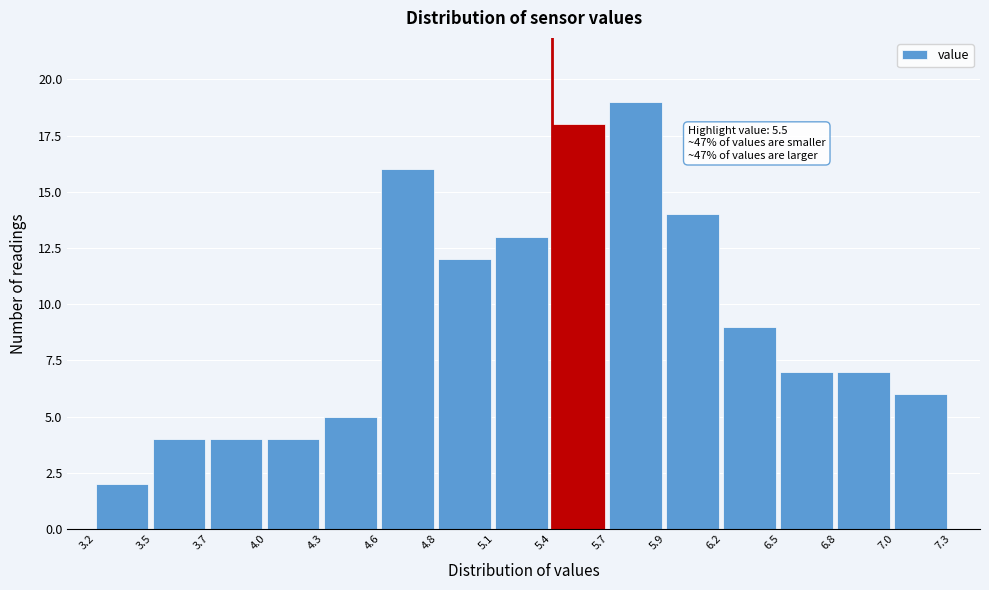

Reading left to right, what are all the values shown in this chart?

2	4	4	4	5	16	12	13	18	19	14	9	7	7	6